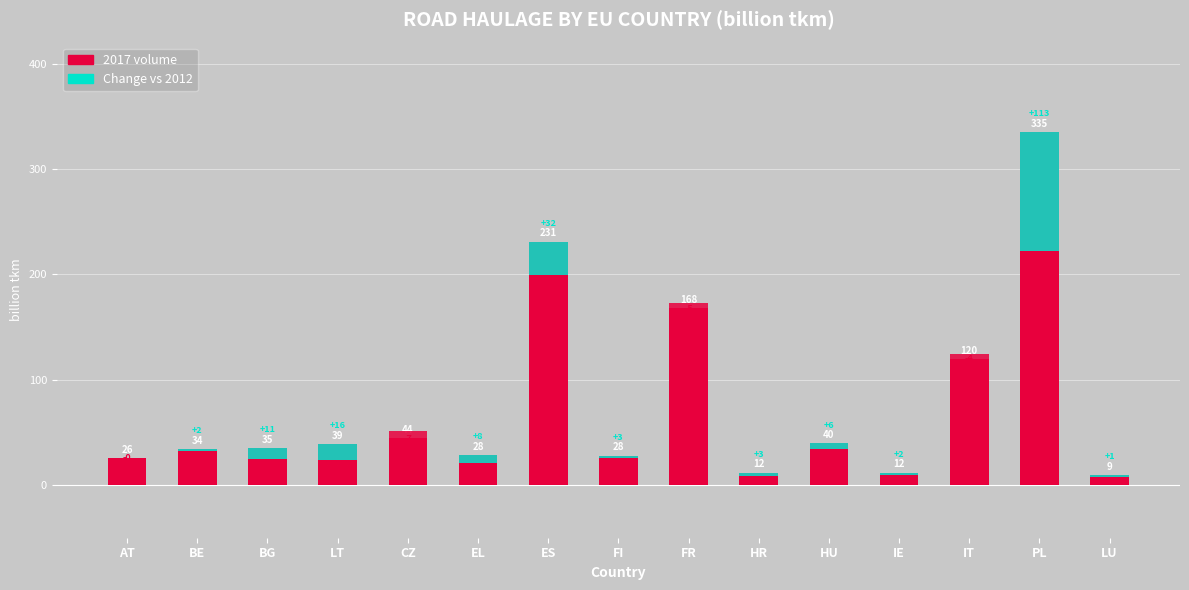

Is it true that the value at CZ is -10.5?

False